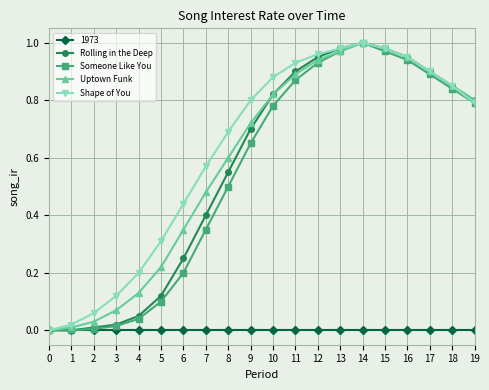

How many data points does each series have?

20